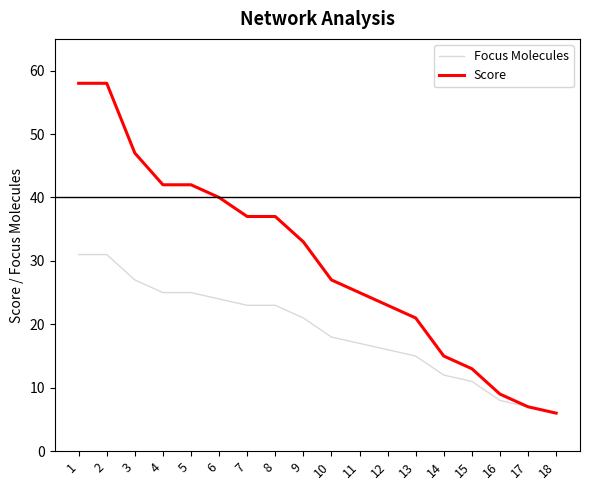

Does the chart display data point markers on the line(s)?

No